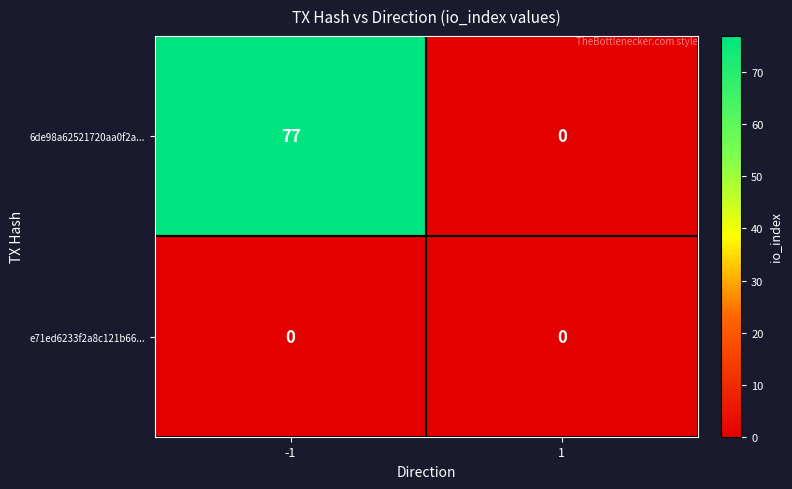

What is the total value across all series at -1?

77